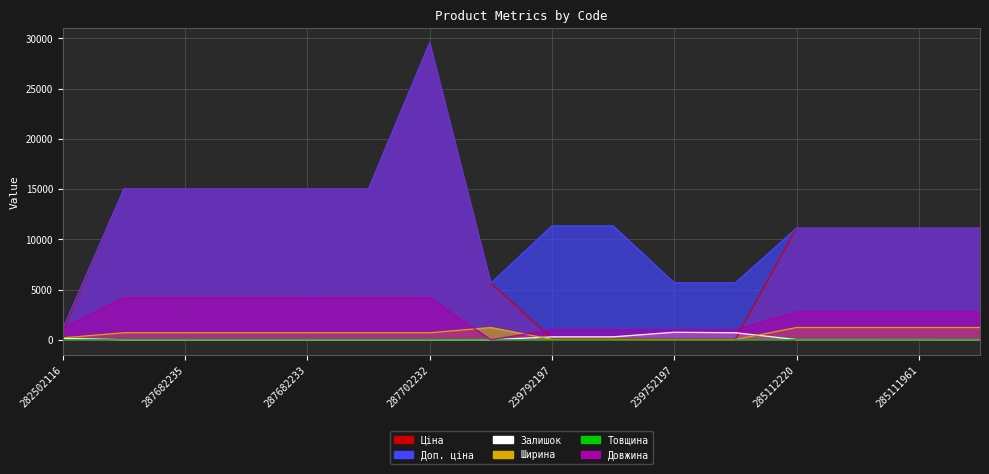

What is the greatest value displayed?

29548.9